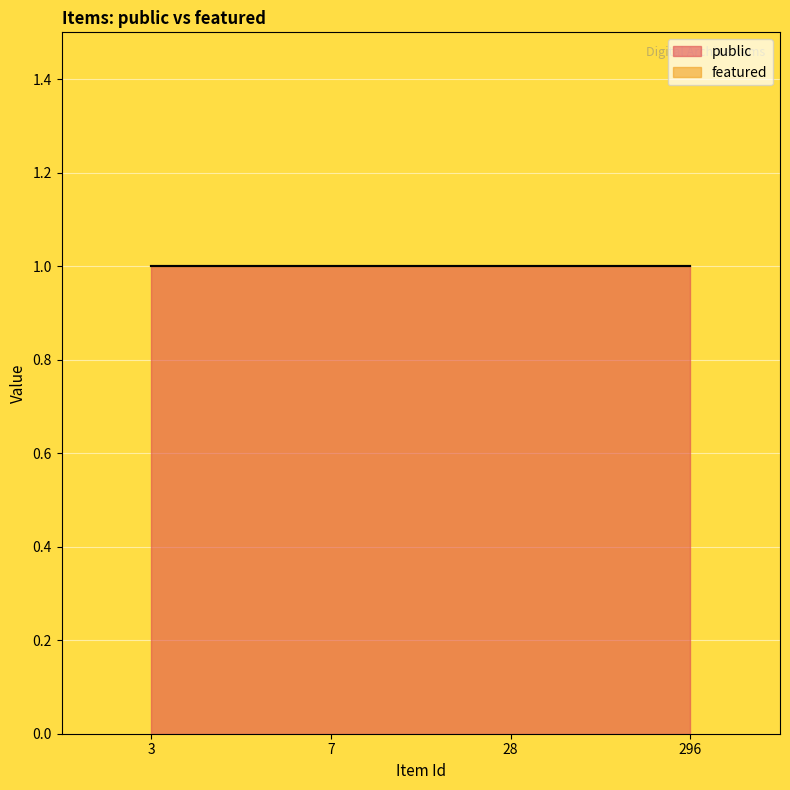

Rank the categories by featured value from highest to lowest.

3, 7, 28, 296